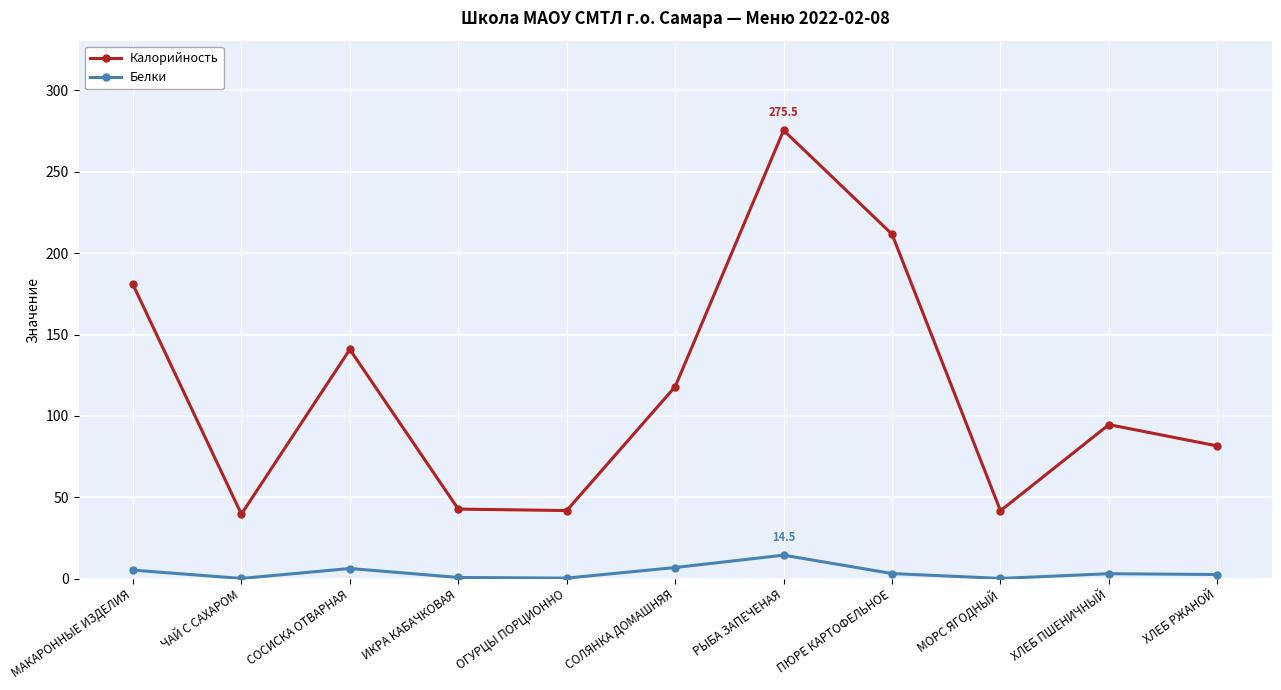

What is the highest value of the Белки series?

14.5